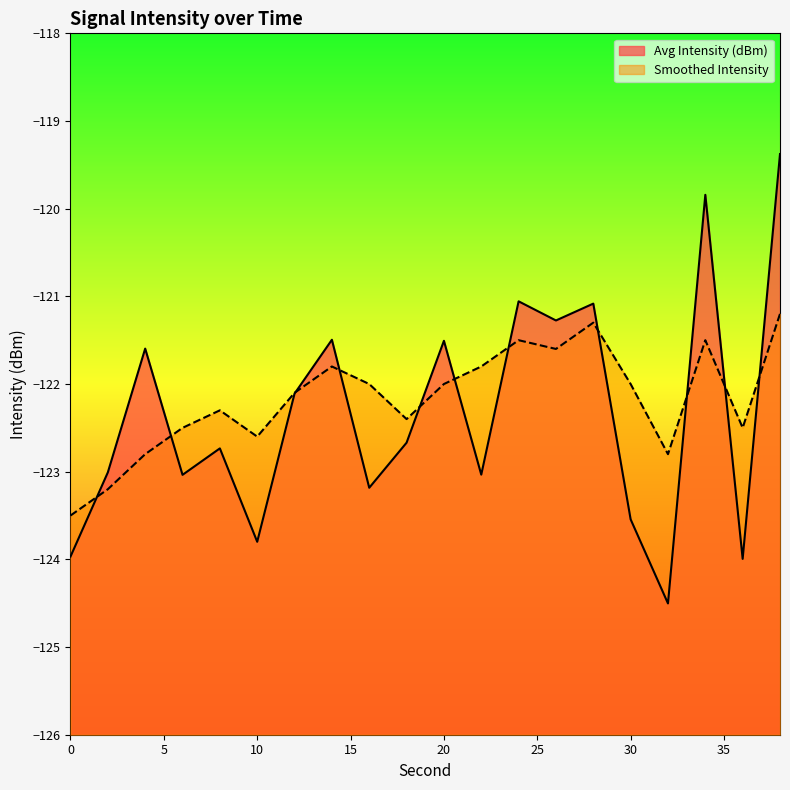

Which series has the largest range (max minus min)?

Avg Intensity (dBm)